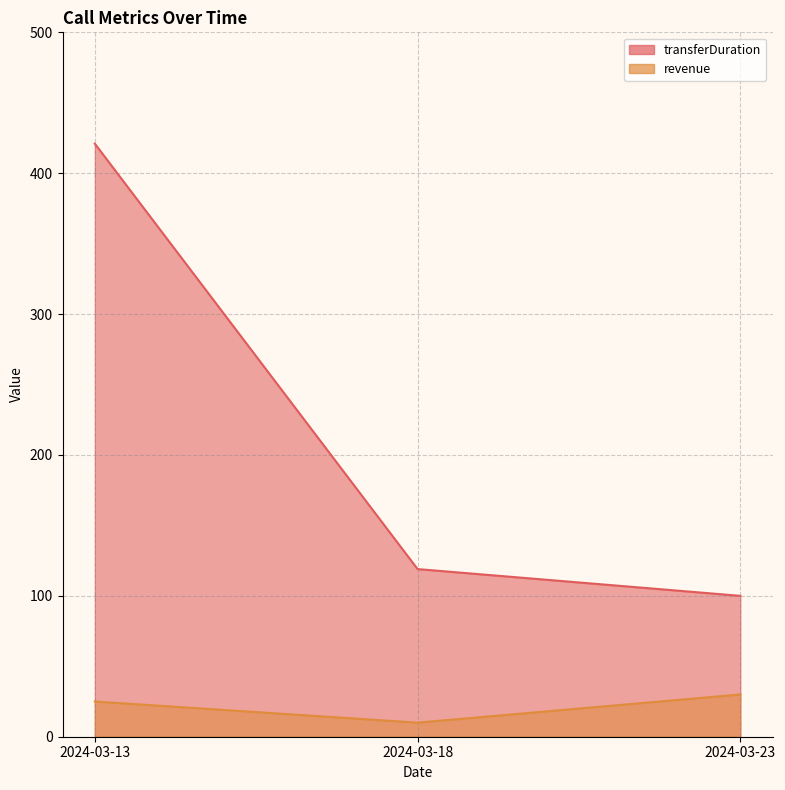

What is the spread (max minus min) of values at 2024-03-23?

70